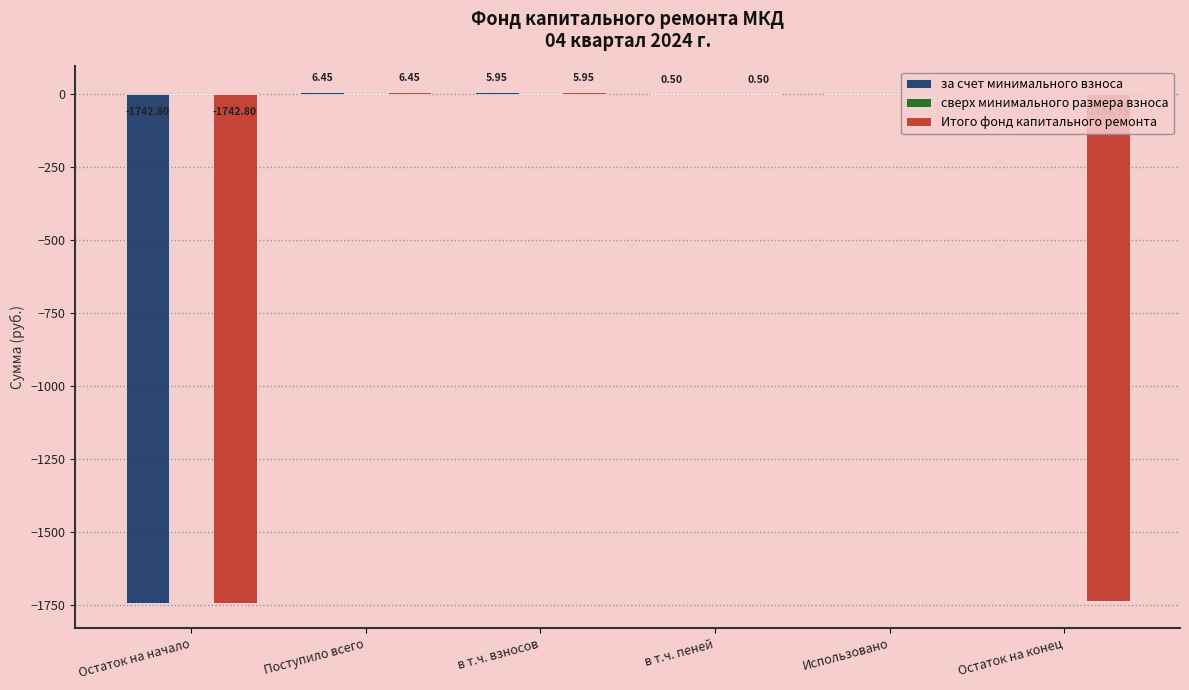

Between Остаток на начало and Остаток на конец, which series saw the biggest shift?

за счет минимального взноса